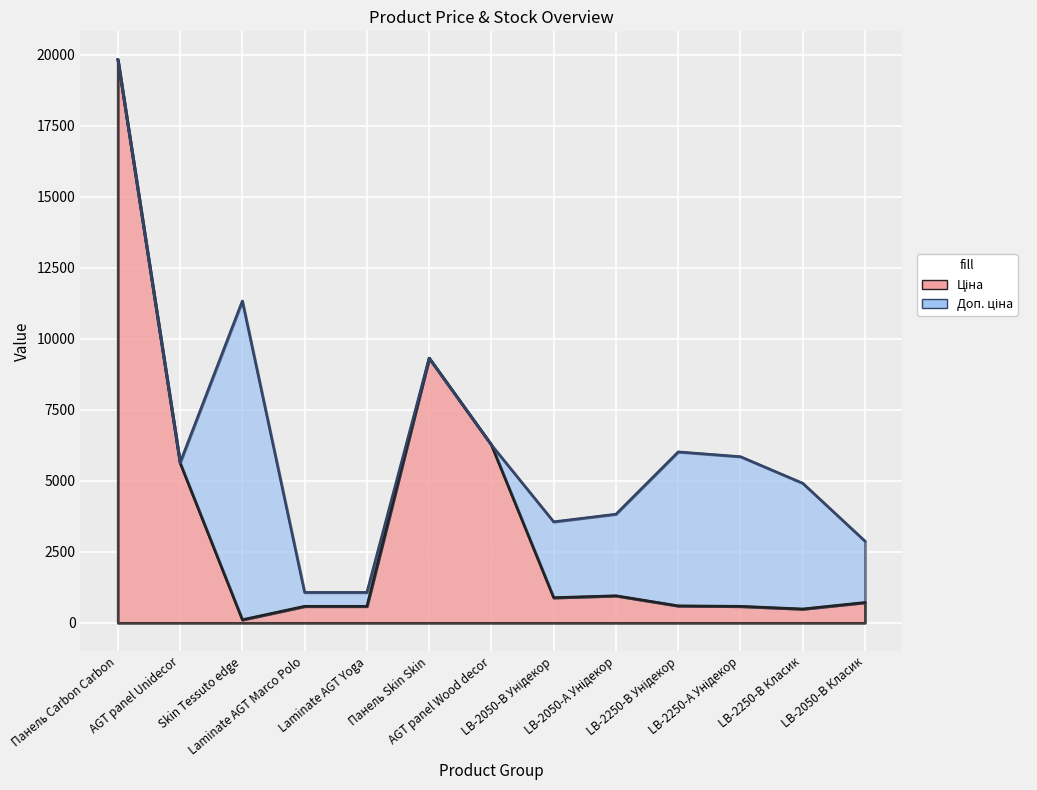

True or false: Доп. ціна and Ціна intersect in this chart.

False